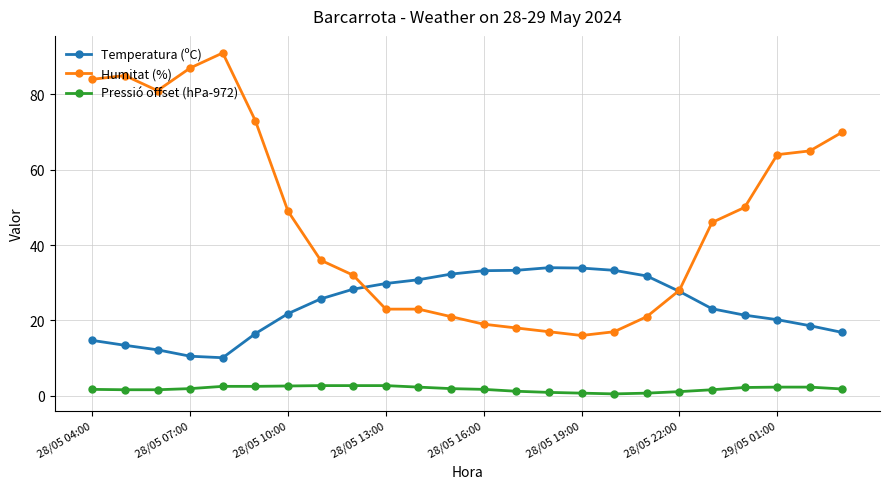

What is the minimum value shown in the chart?

0.5